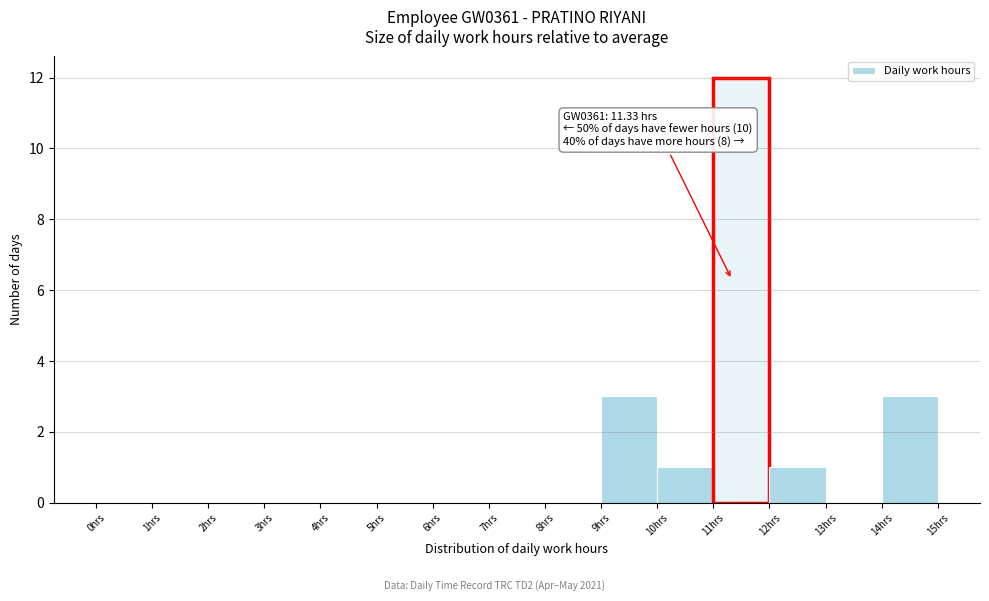

Which range on the x-axis has the tallest bar?

11 to 12